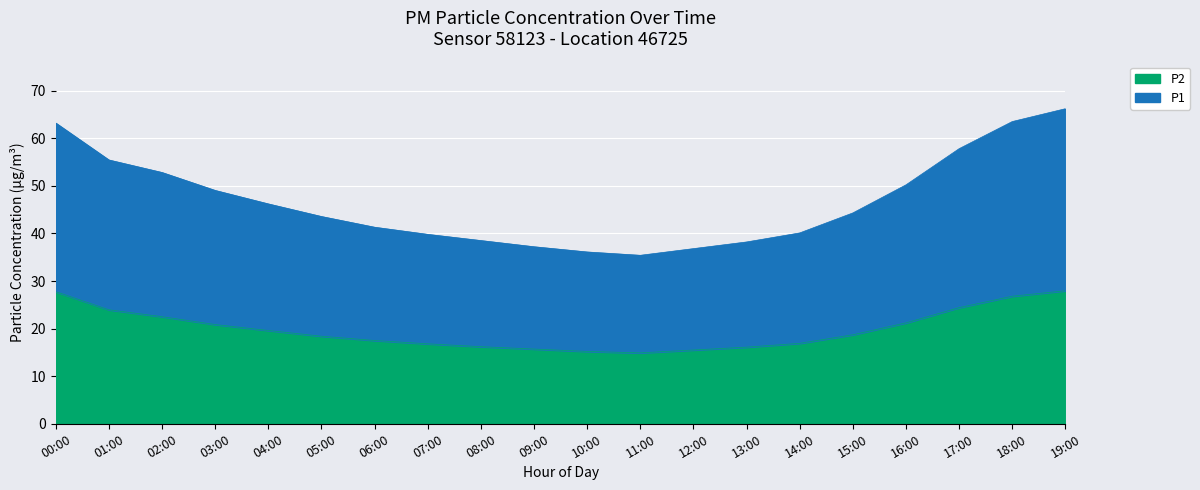

At 04:00, list the series in order from largest to smallest.

P1, P2